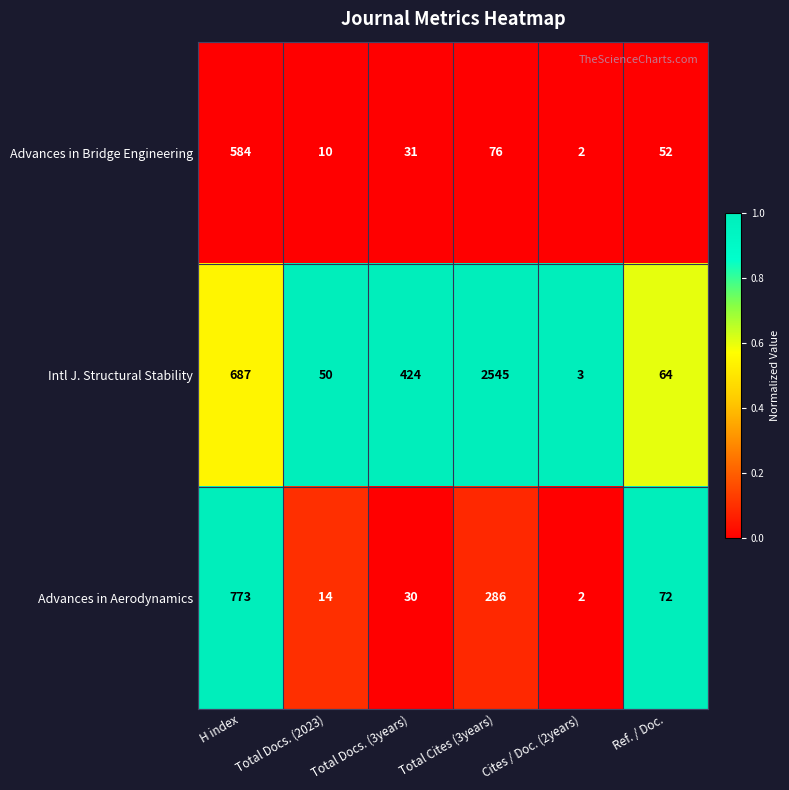

Rank the categories by Intl J. Structural Stability value from lowest to highest.

Cites / Doc. (2years), Total Docs. (2023), Ref. / Doc., Total Docs. (3years), H index, Total Cites (3years)